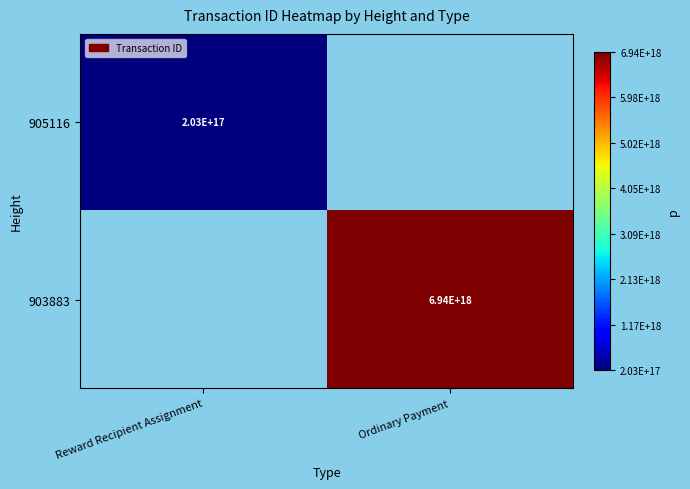

How many series are shown in this chart?

2